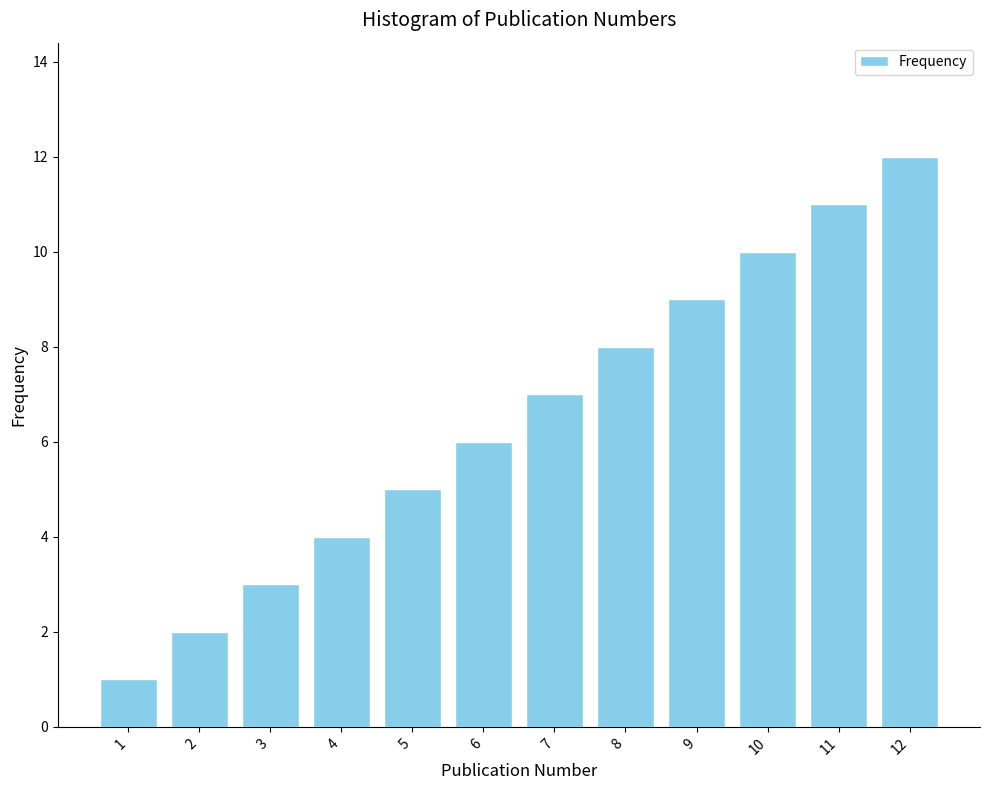

At which category does the chart reach its peak across all series?

12